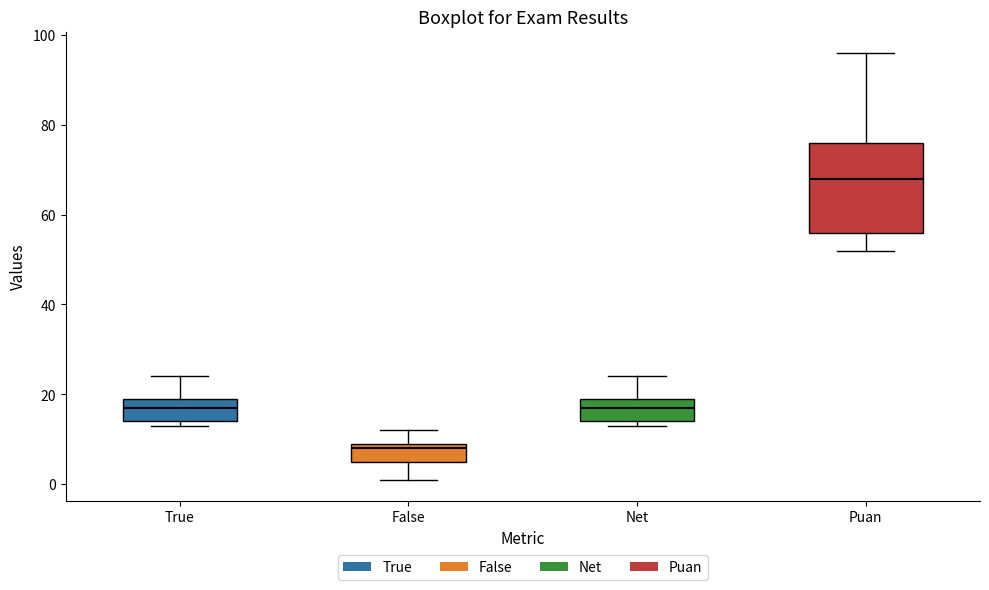

Reading left to right, transcribe this box plot: for each box, give where its median line is, the range the box spans, and where its two whiskers end, as read against the y-axis. The values are not printed on the chart, so give them approximately, as read against the axis.

True: median 18, box 14 to 20, whiskers 14 (just below the box's lower edge) to 24
False: median 8, box 6 to 10, whiskers 2 to 12
Net: median 18, box 14 to 20, whiskers 14 (just below the box's lower edge) to 24
Puan: median 68, box 56 to 76, whiskers 52 to 96